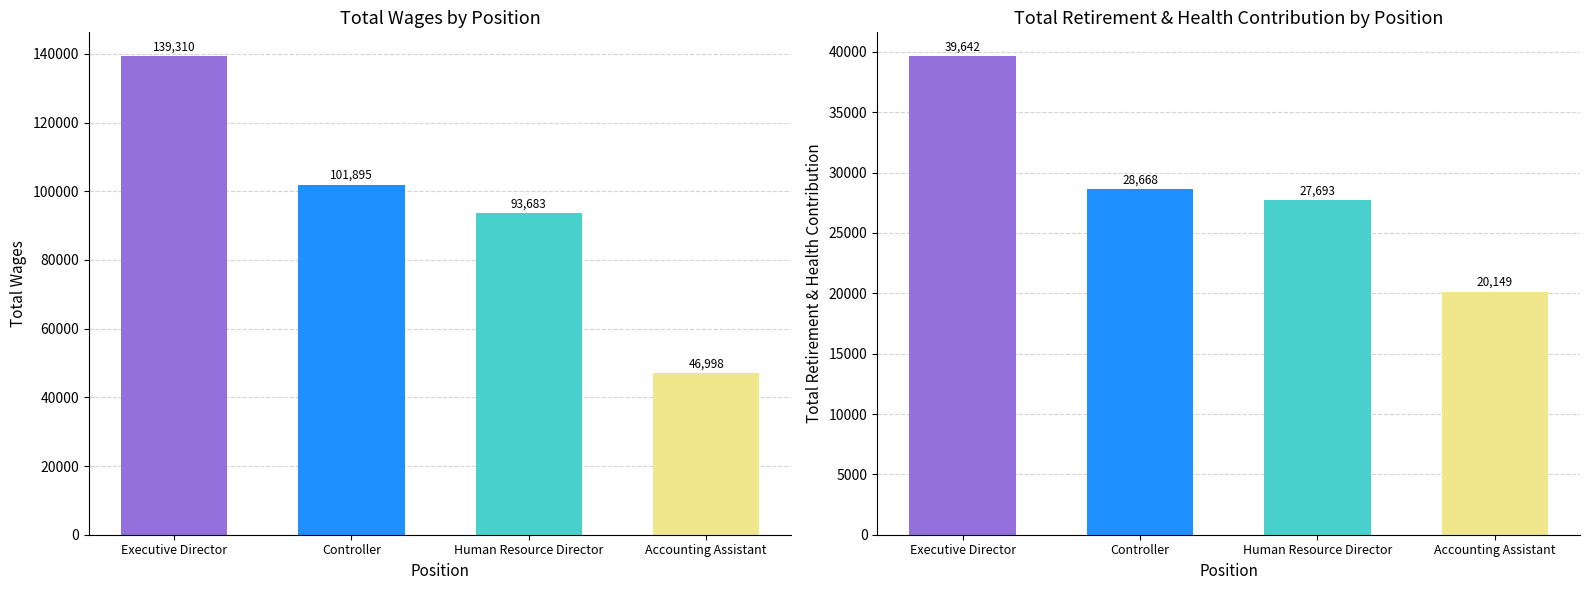

Count the number of data series in this chart.

2